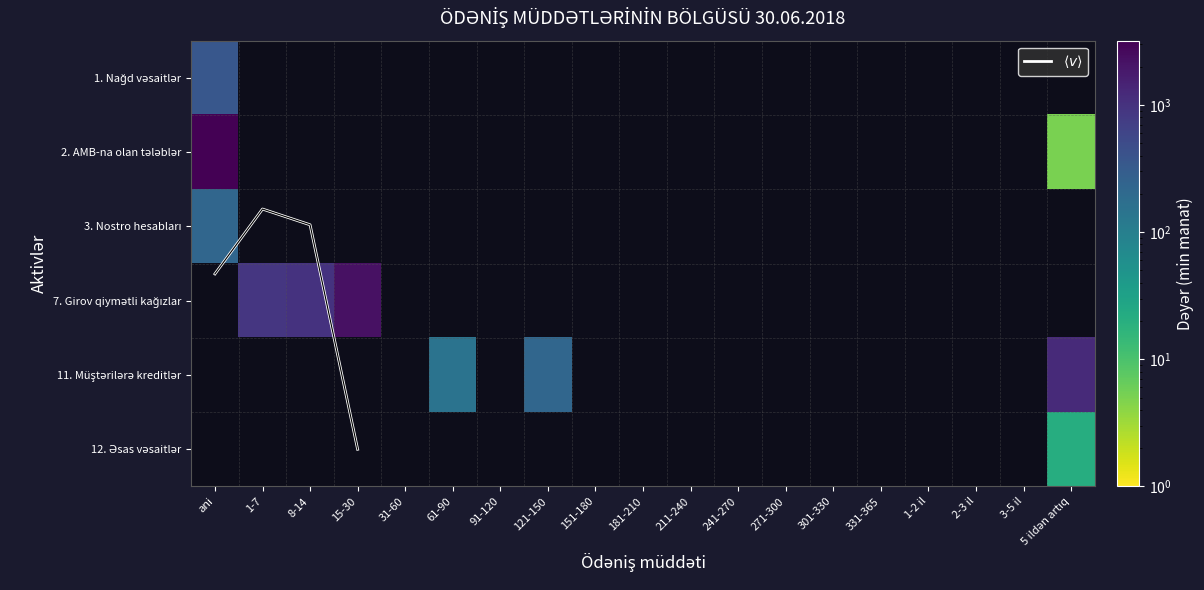

What is the highest value of the 3. Nostro hesabları series?

225.7